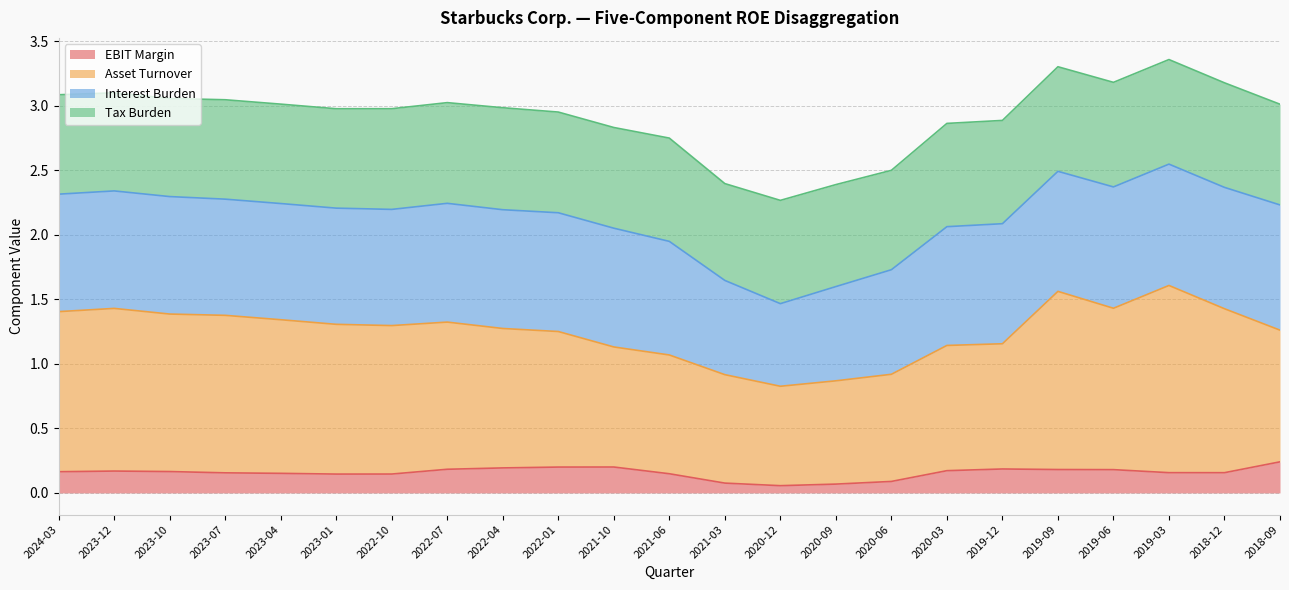

Is it true that EBIT Margin equals 0.2 at 2020-06?

False